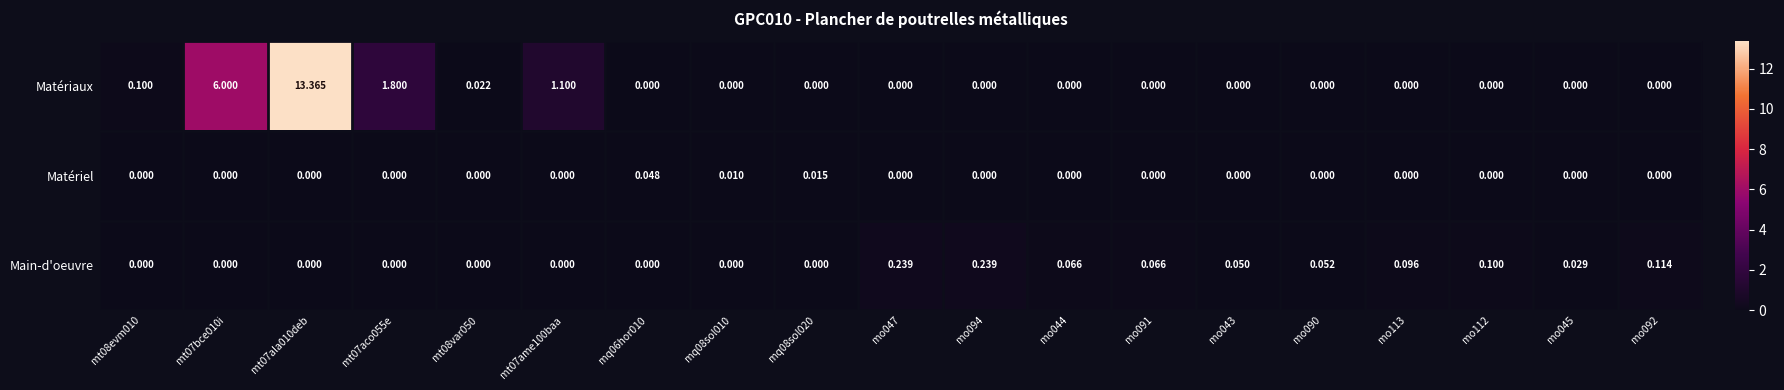

Between mt07bce010i and mt07ame100baa, which series saw the biggest shift?

Matériaux